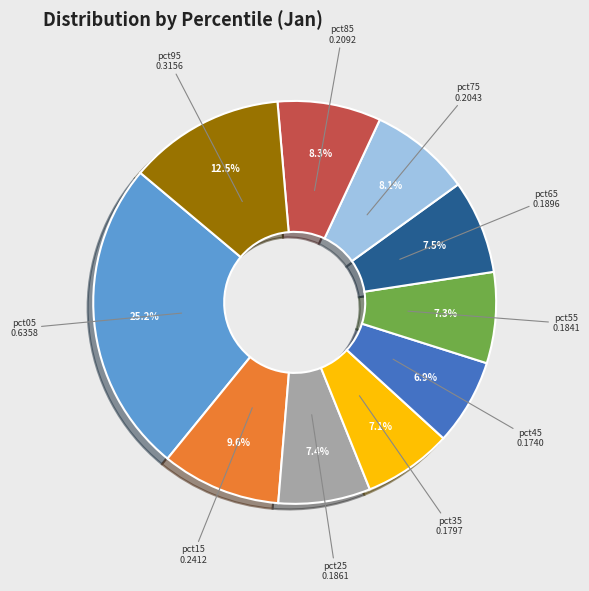

To the nearest percent, what is the combined percentage of pct75 and pct95?

21%